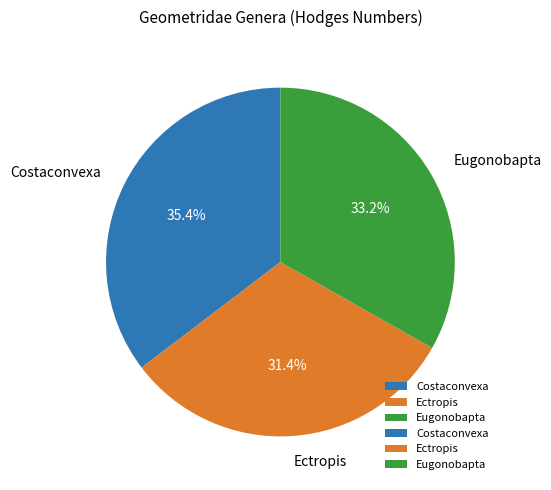

Between Costaconvexa and Eugonobapta, which is larger?

Costaconvexa